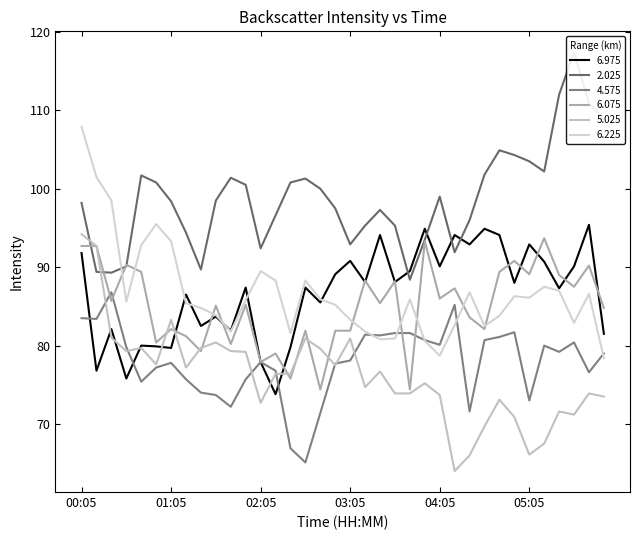

What is the label of the 28th point from the right?

01:25